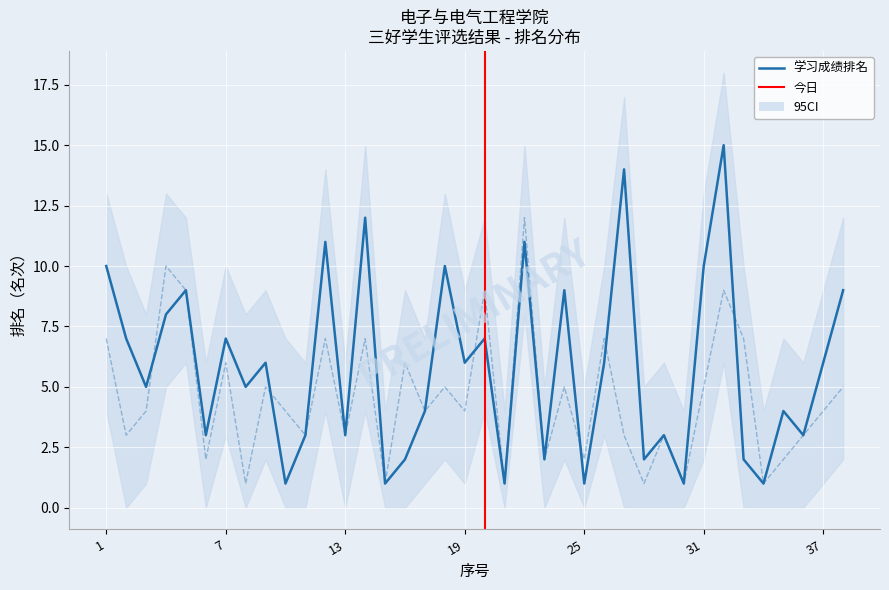

How many lines are shown in the chart?

2